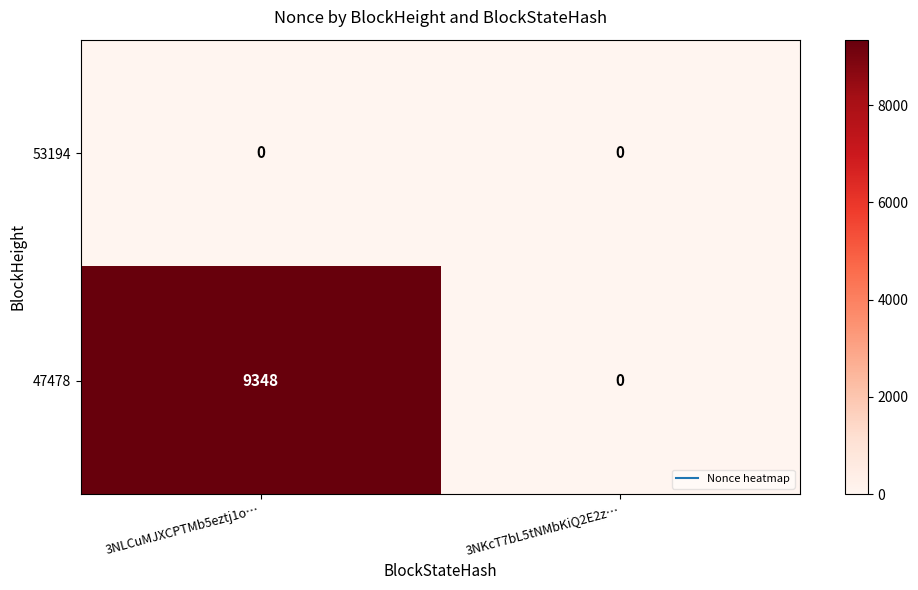

What is the spread (max minus min) of values at 3NLCuMJXCPTMb5eztj1o…?

9348